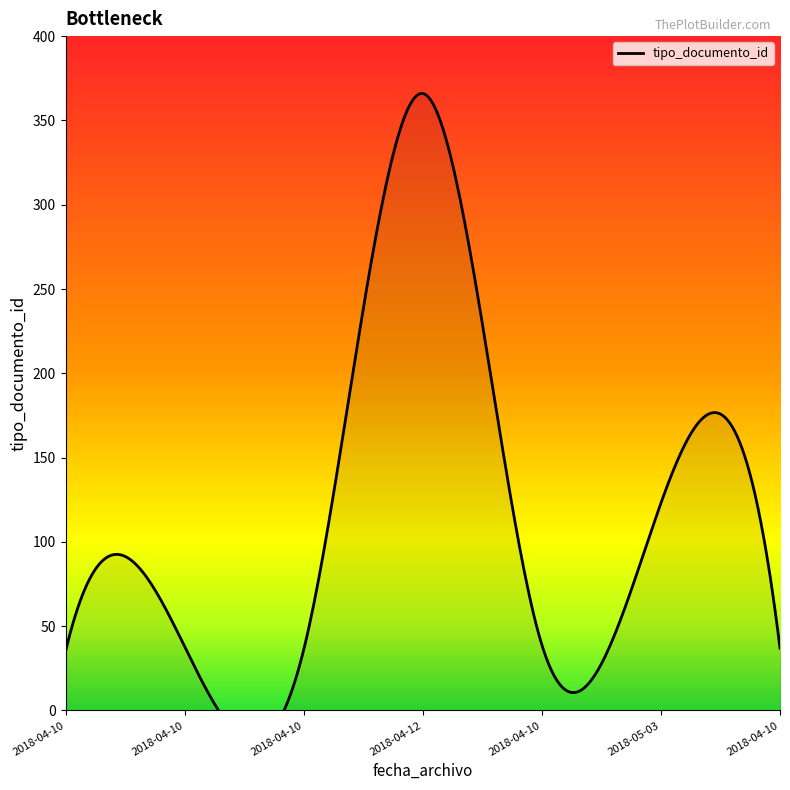

Reading left to right, what are all the values shown in this chart?

35	38	36	366	39	123	37